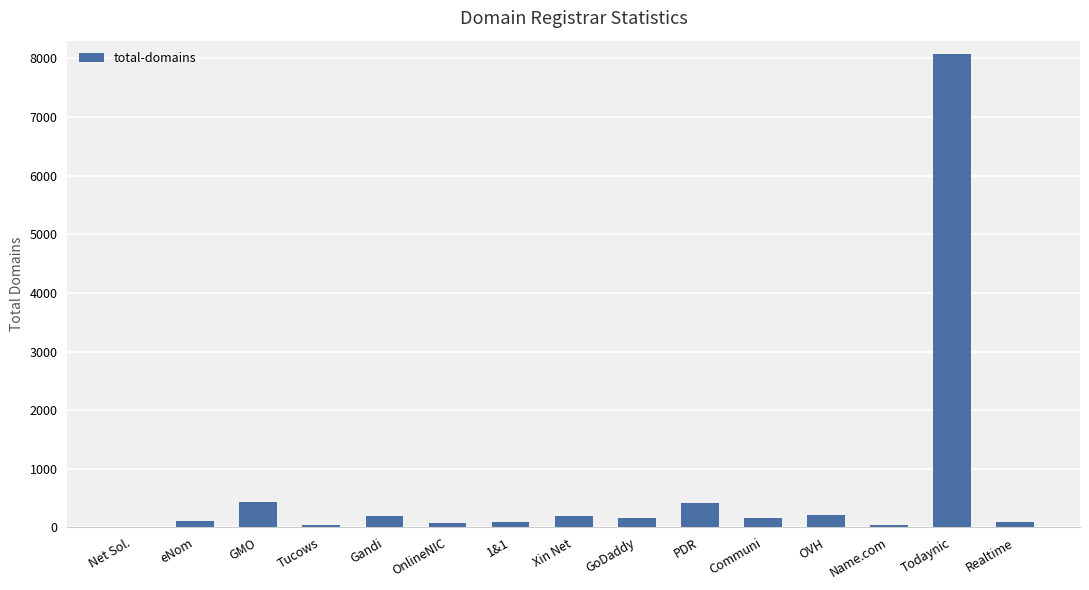

What is the sum of all values?

10302